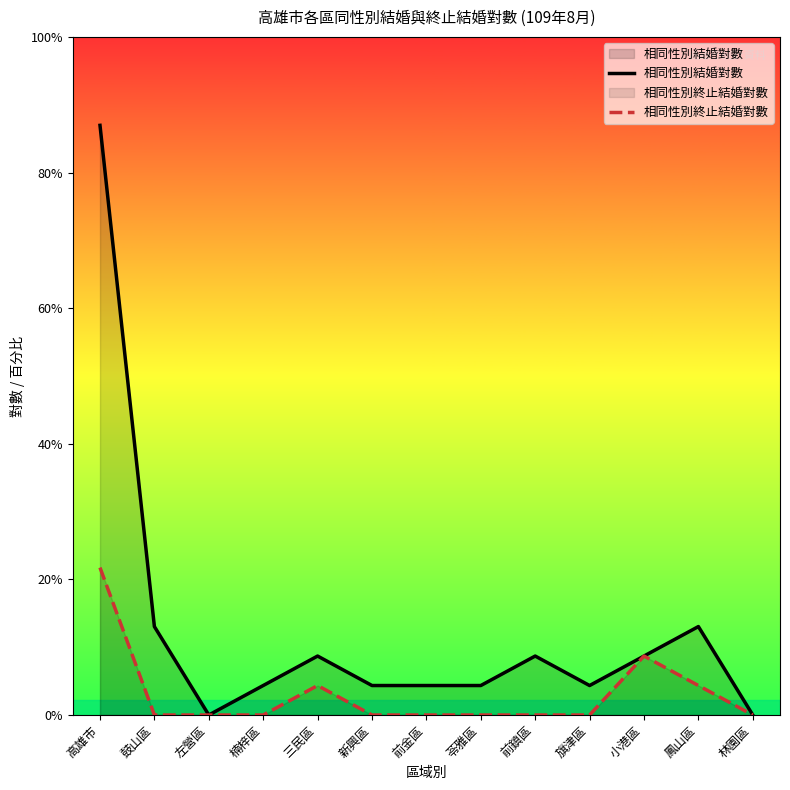

At which label is 相同性別結婚對數 closest to 10?

鼓山區